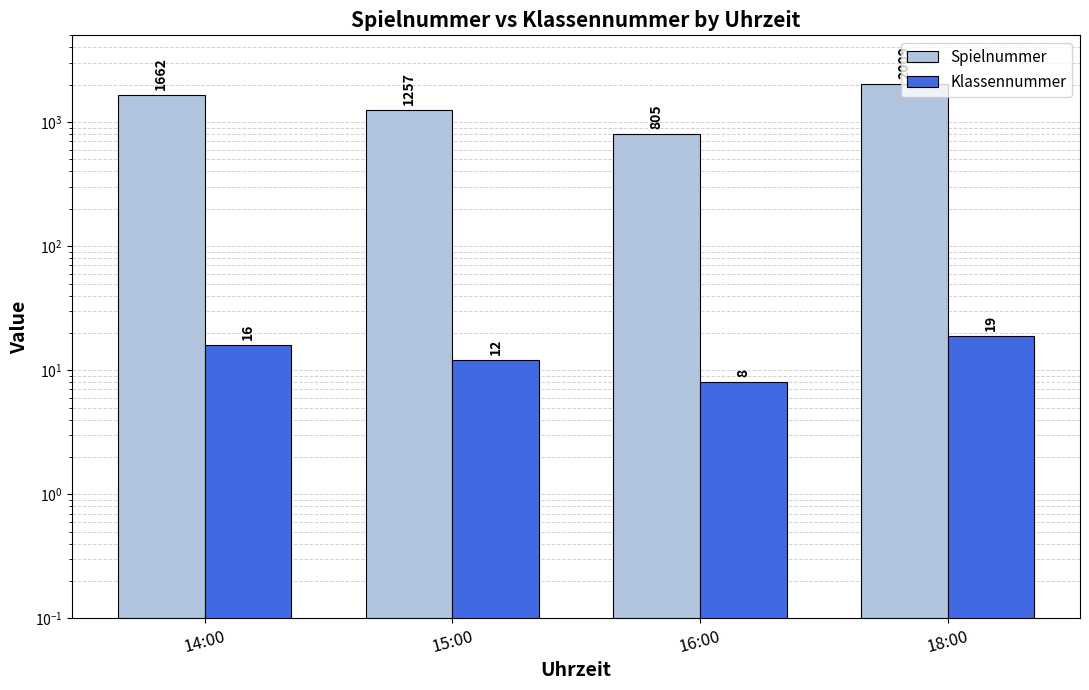

Between 16:00 and 18:00, which is larger?

18:00